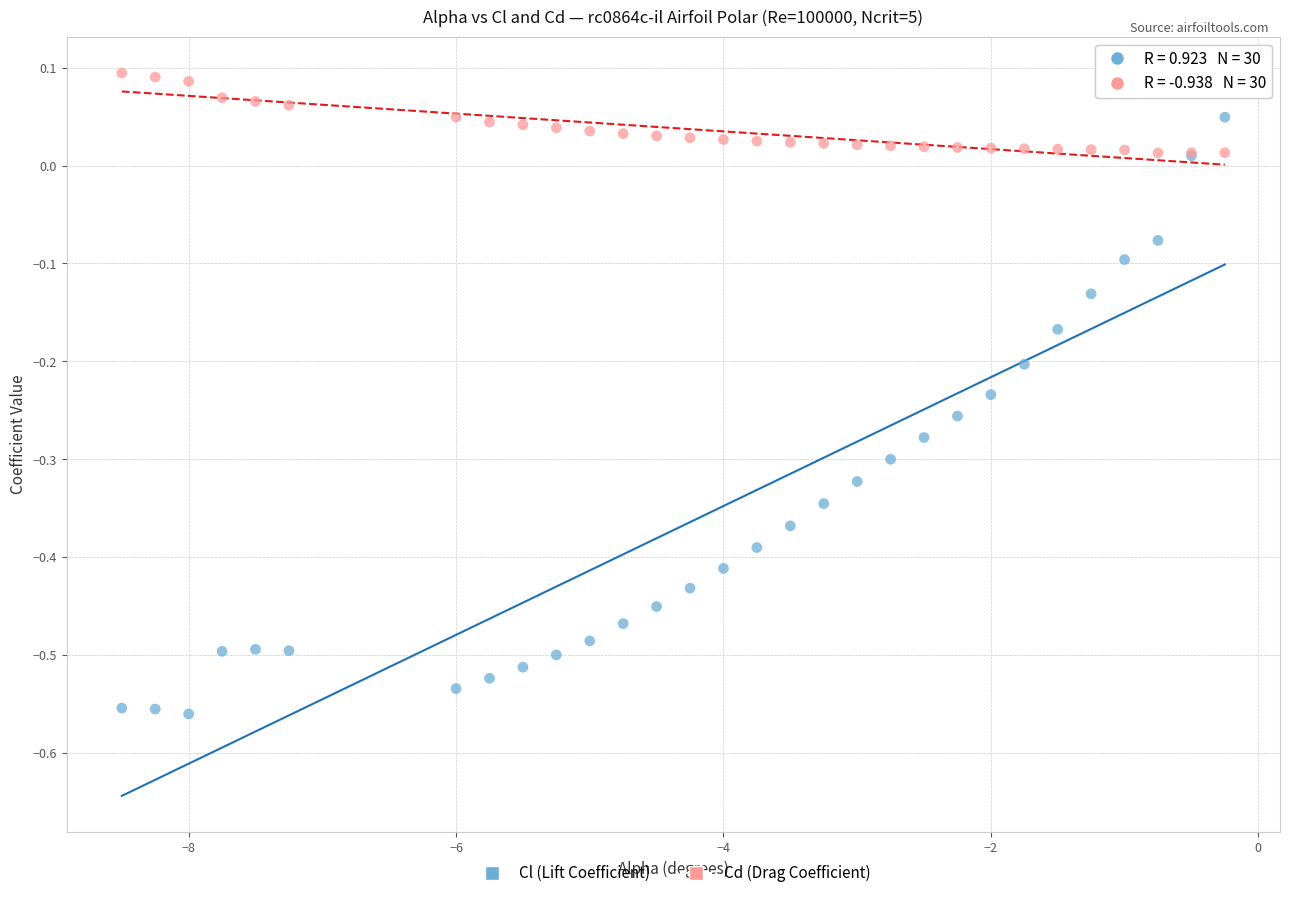

Which series reaches the minimum Y coordinate?

Cl (Lift Coefficient)